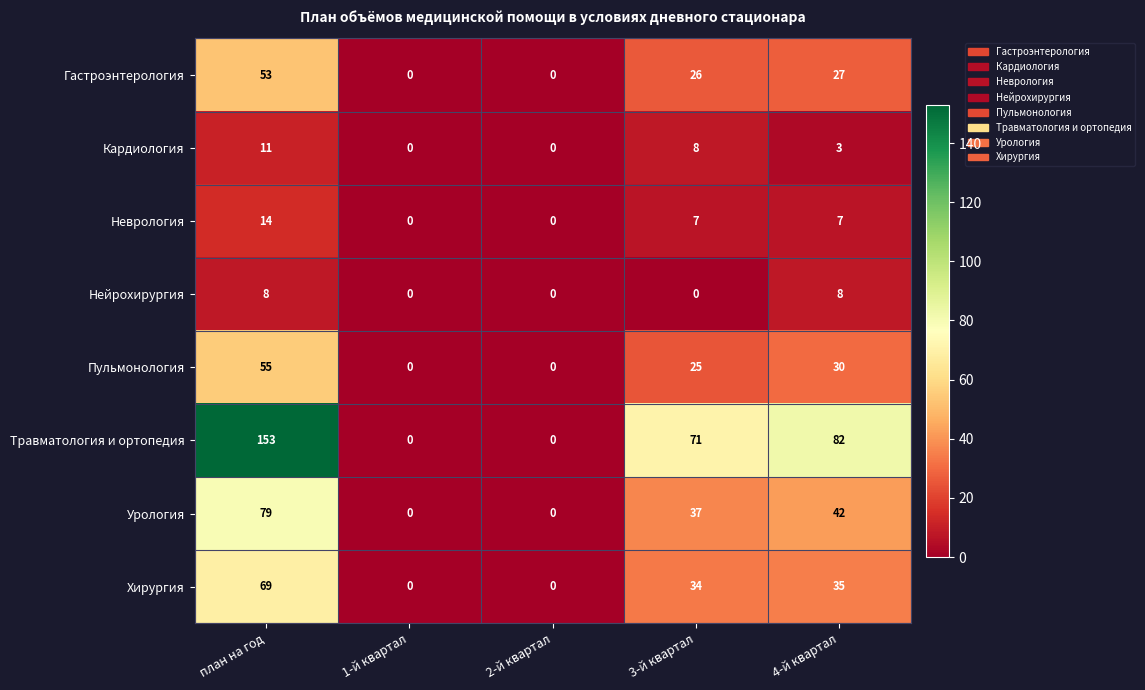

What is the approximate value of Гастроэнтерология at план на год?

53